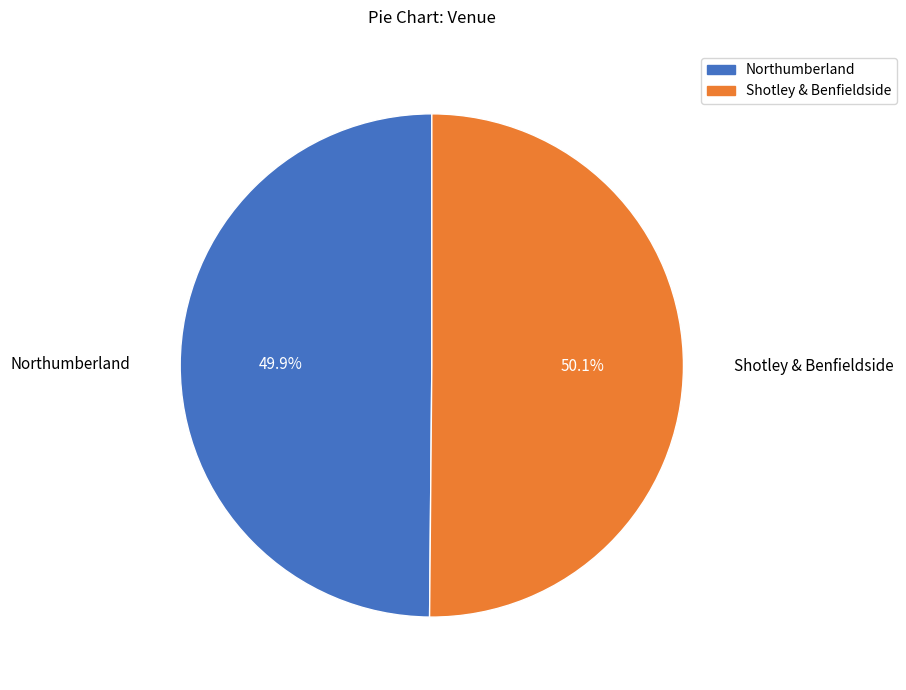

Is it true that Northumberland is 50% of the pie?

True